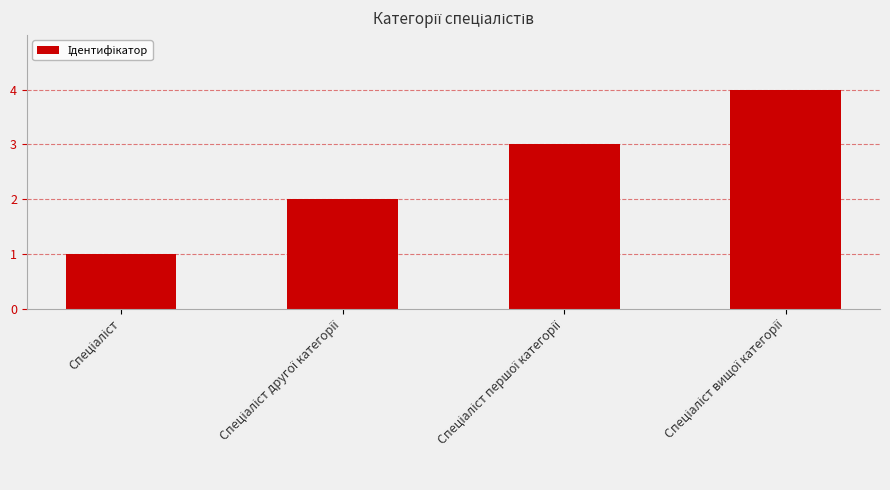

What is the difference between the maximum and minimum values?

3